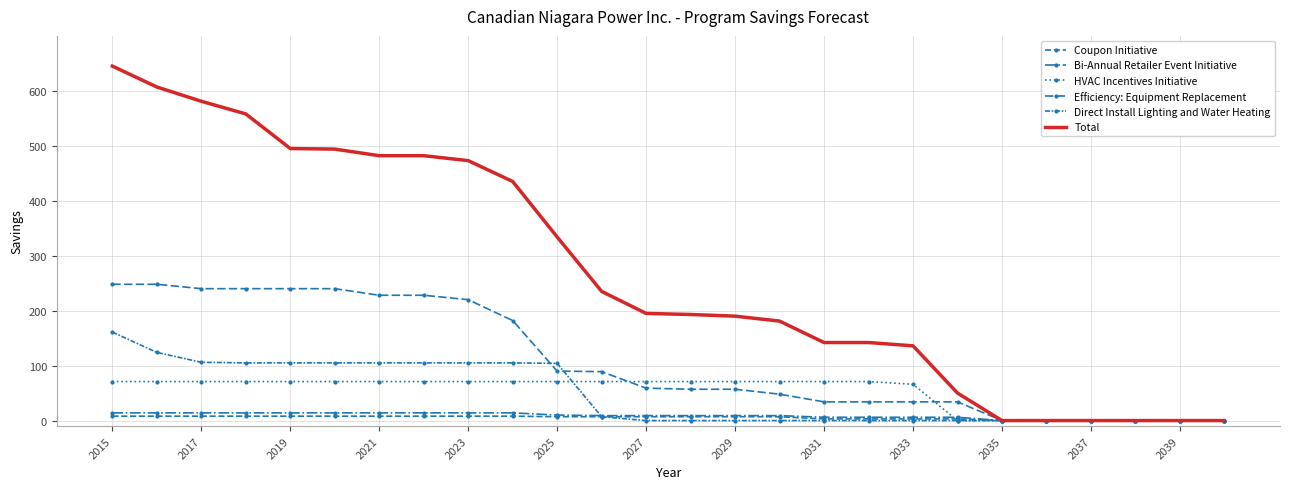

What is the maximum value shown in the chart?

645